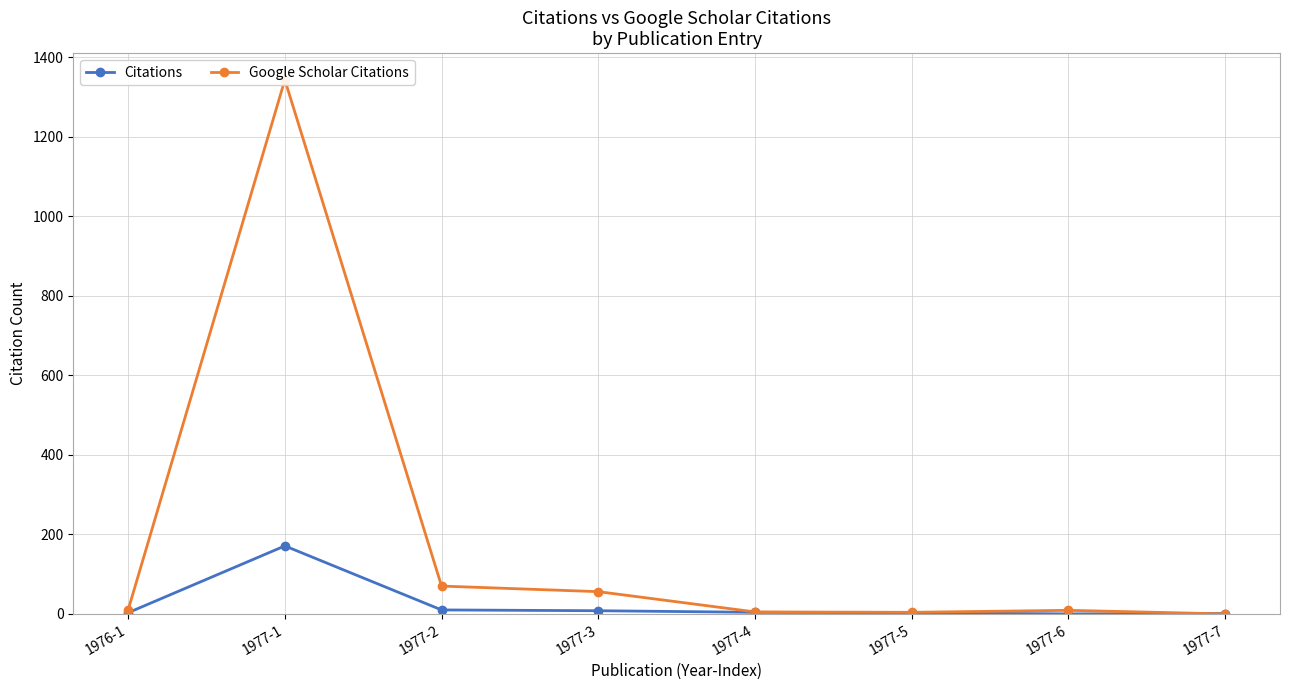

Where does the Citations series first go above 4?

1977-1